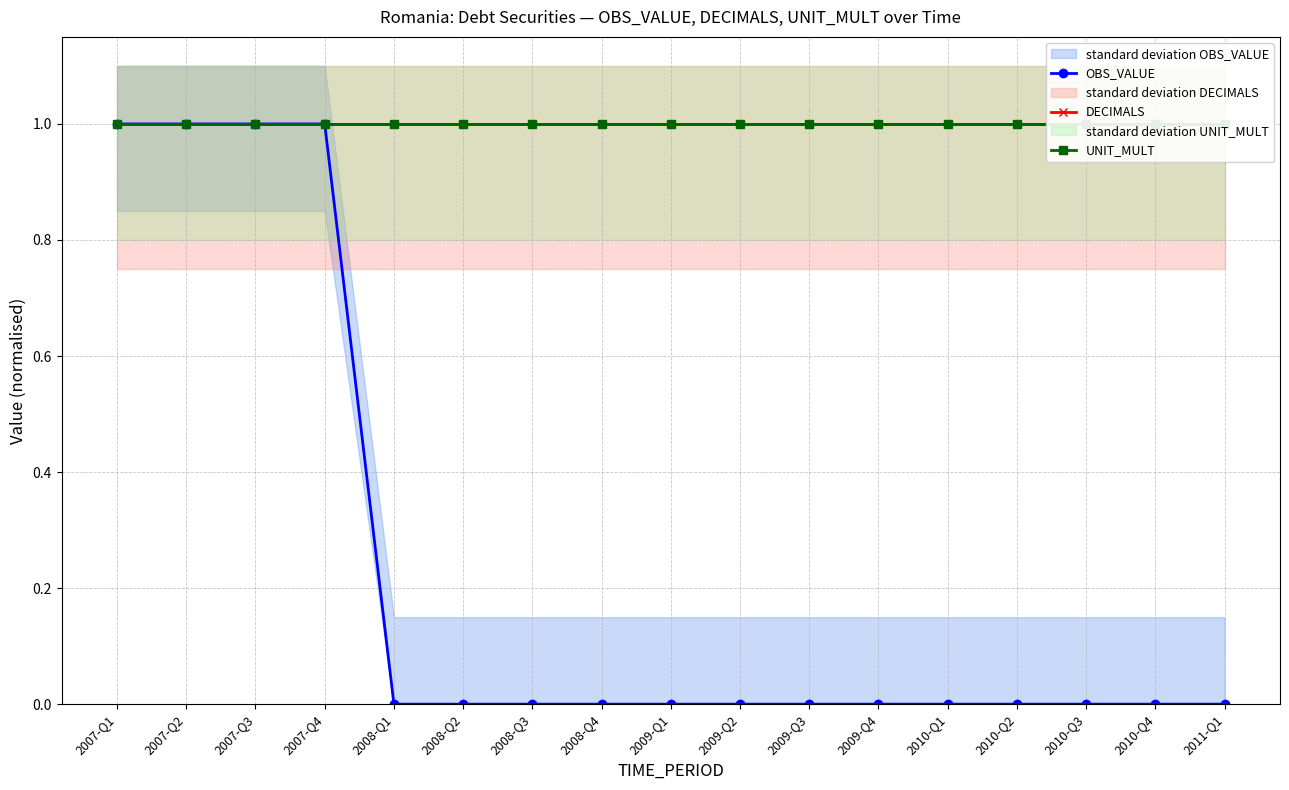

True or false: OBS_VALUE has a value of 1 at 2007-Q3.

True